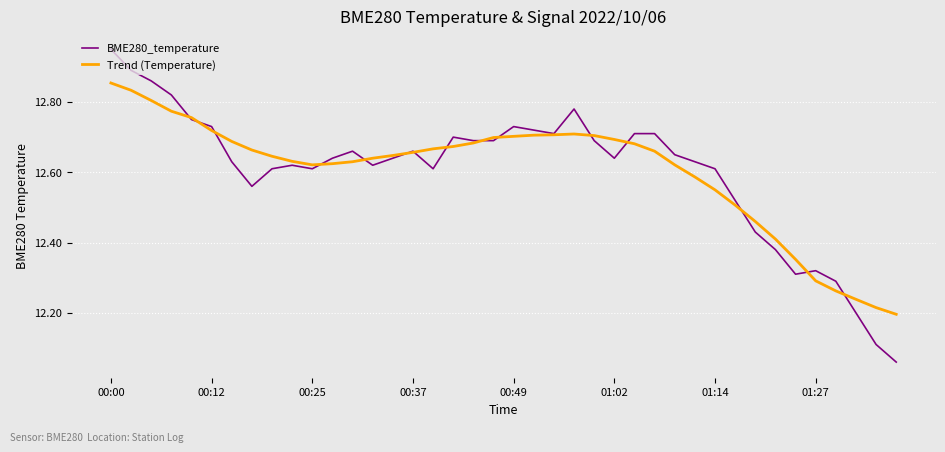

Which series ends up on top after the final intersection of BME280_temperature and Trend (Temperature)?

Trend (Temperature)